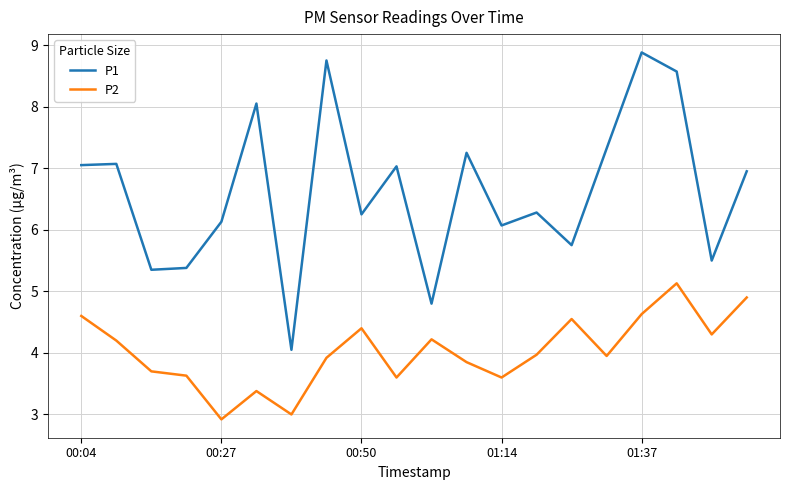

Which series has the largest total across all categories?

P1